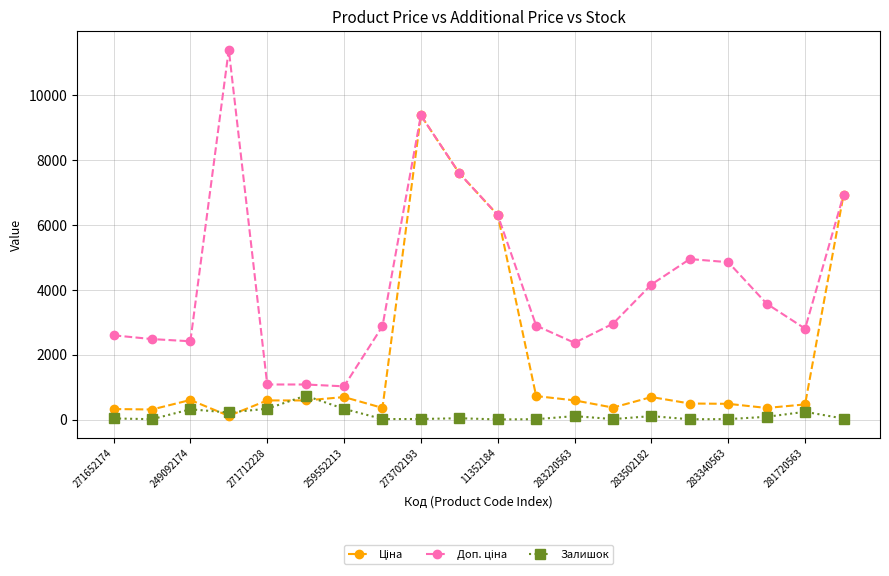

At how many categories does at least one series exceed 3094?

9